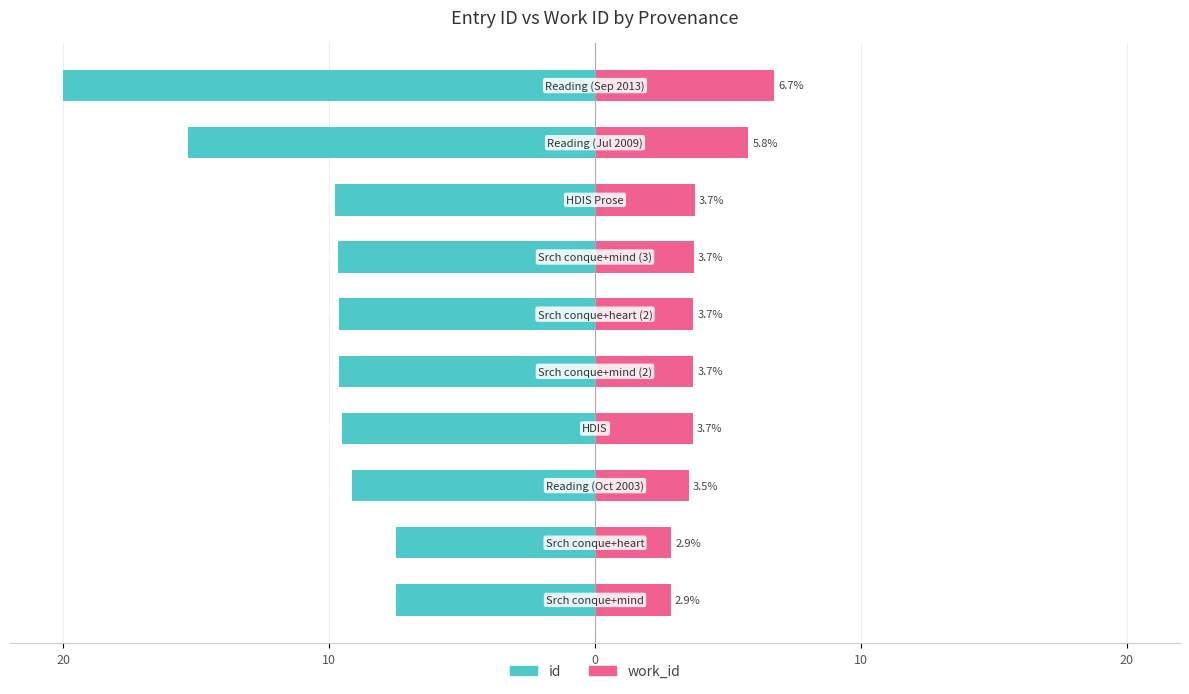

Read the work_id value at 10.

2.9